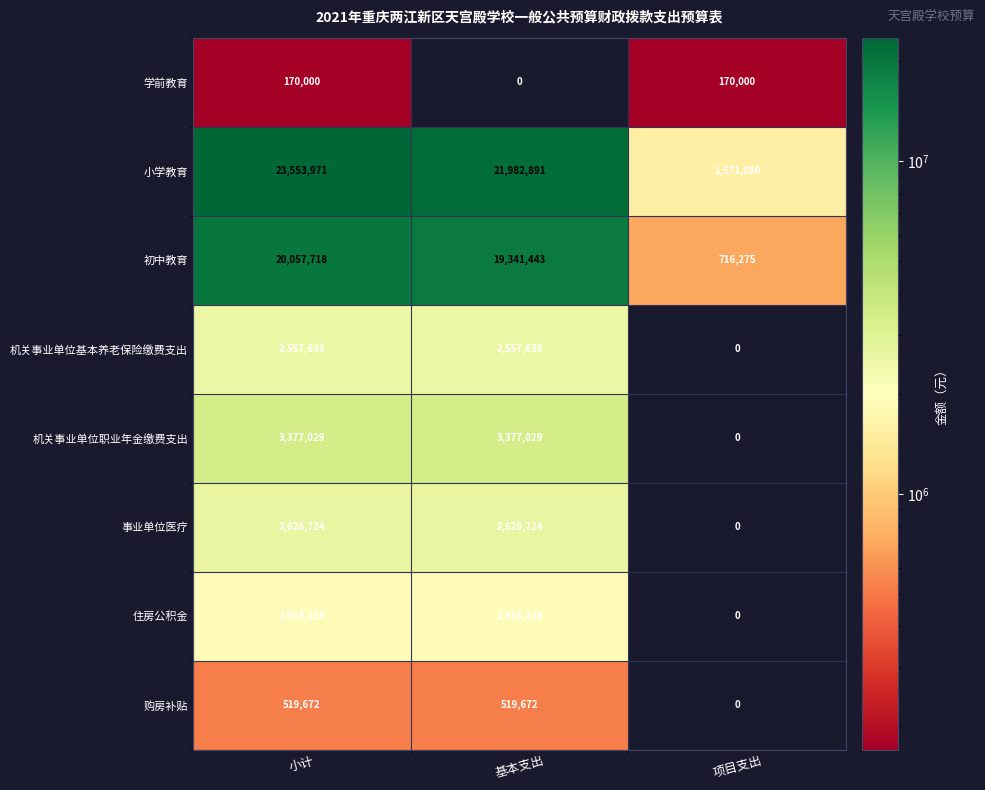

What is the total value across all series at 项目支出?

2457355